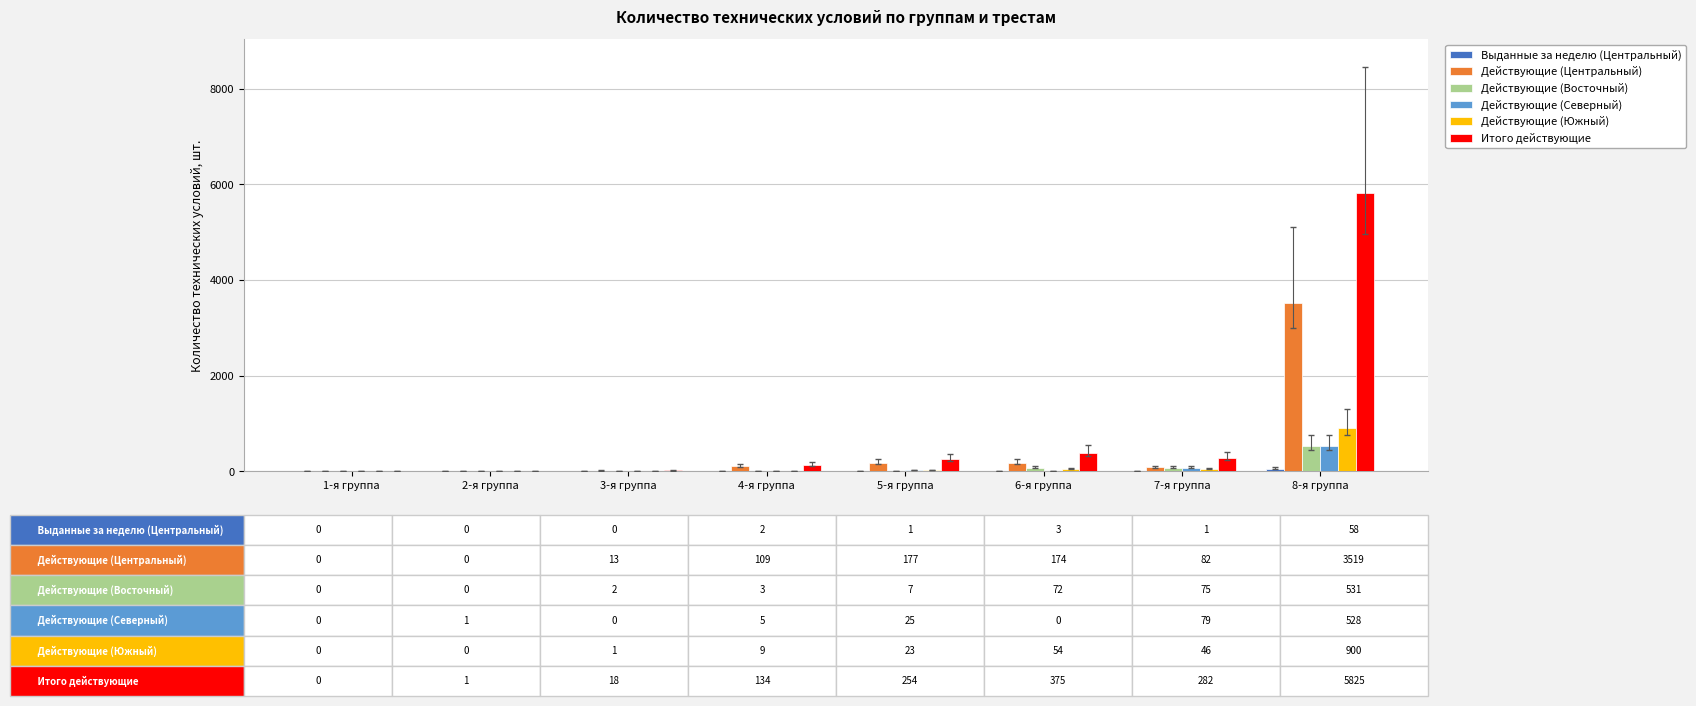

What is the maximum value for Итого действующие?

5825